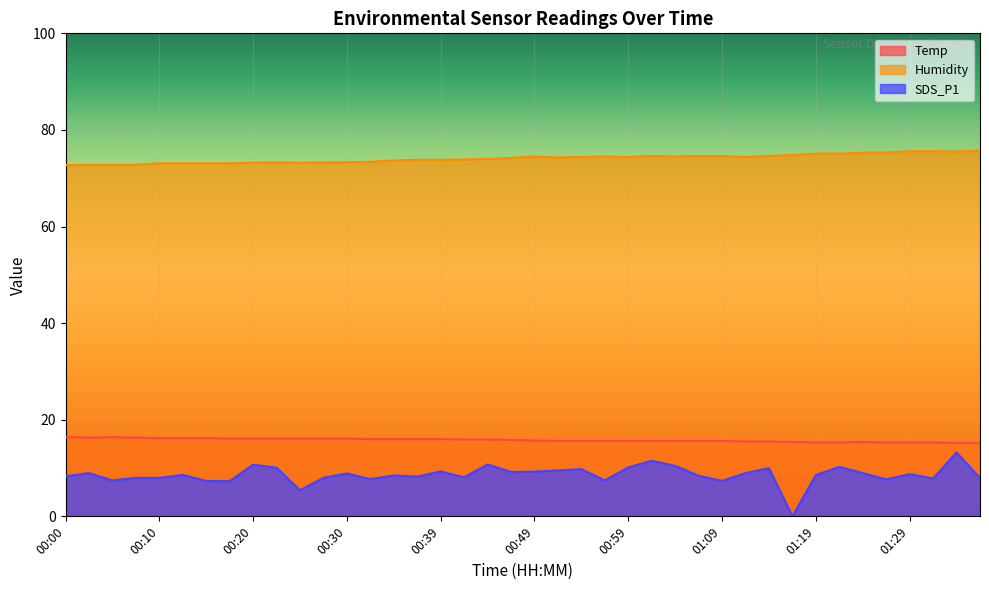

True or false: Temp and SDS_P1 intersect in this chart.

False